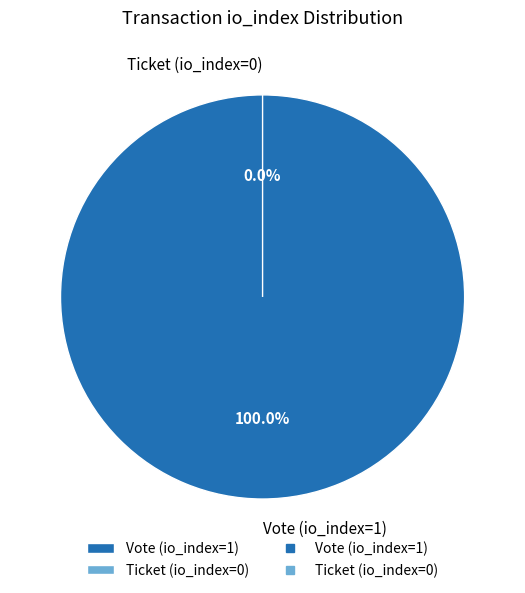

Does Ticket (io_index=0) represent more than half of the total?

No